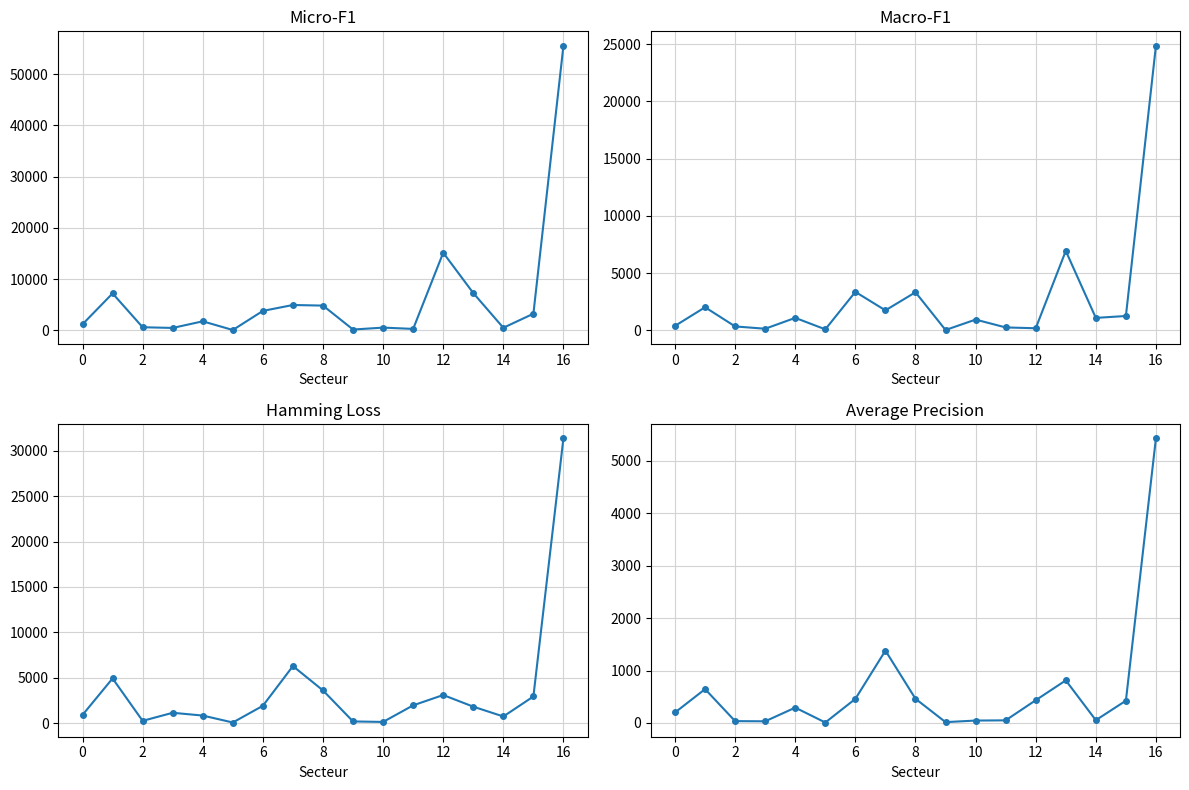

What are all the series names shown in the legend?

France (col_8), Allemagne (col_2), Italie (col_11), Autres pays (col_14)